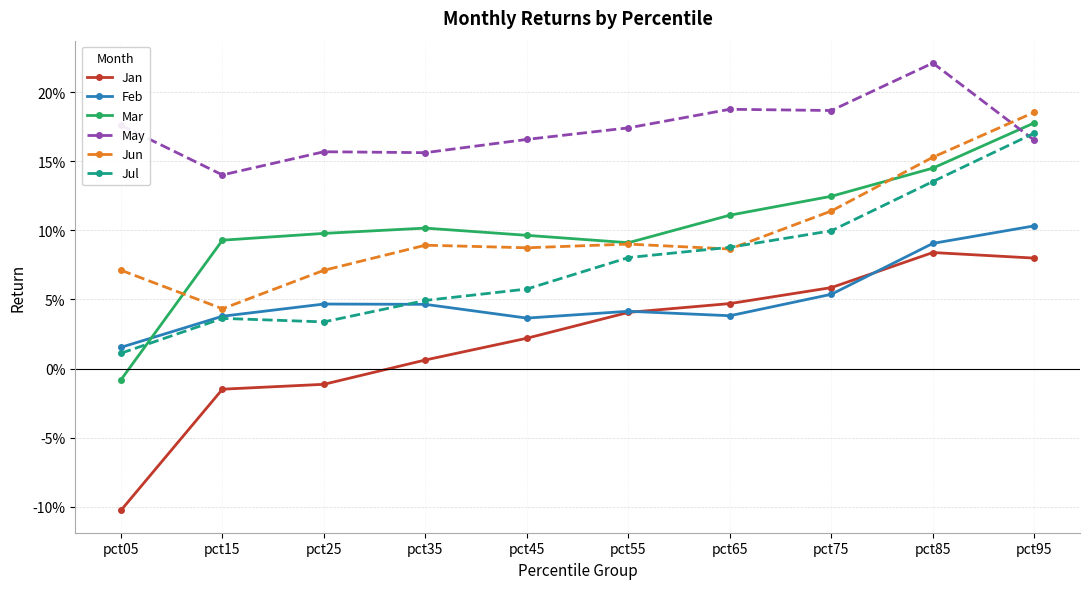

True or false: Jul and Jan cross at least once.

False